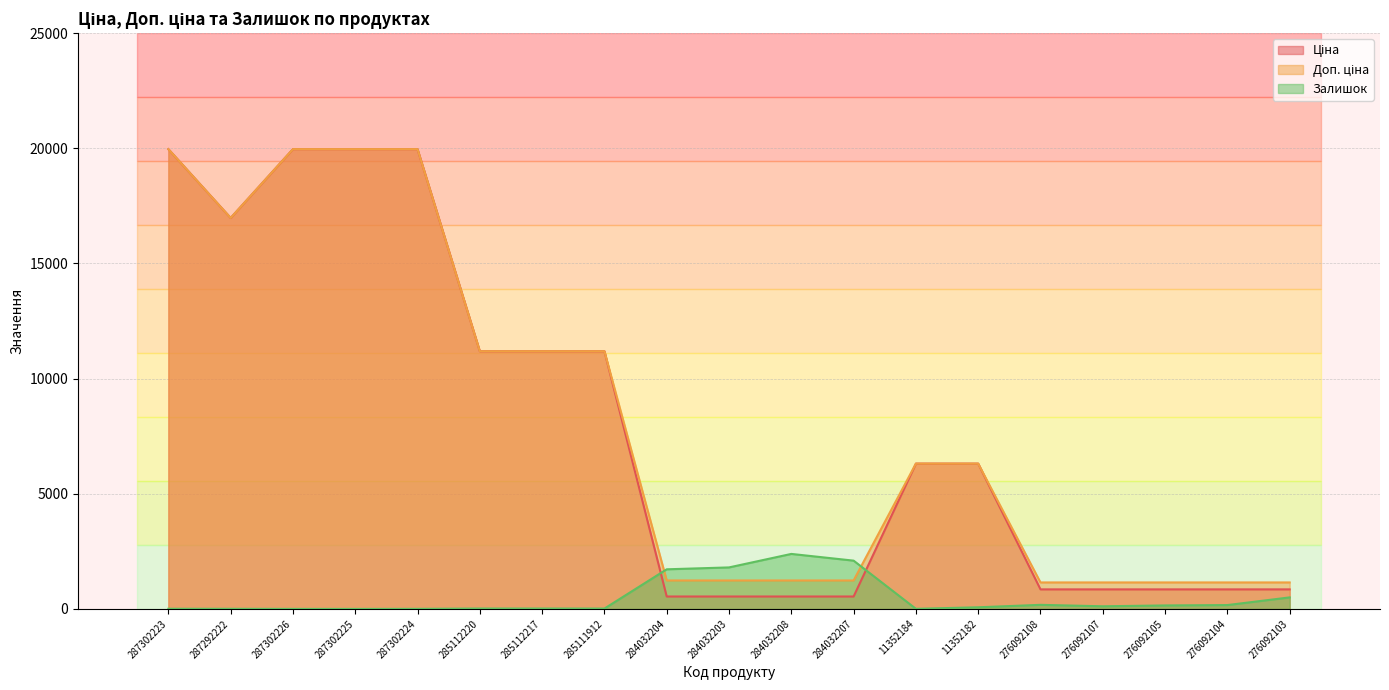

What is the sum of all Доп. ціна values?

153705.2